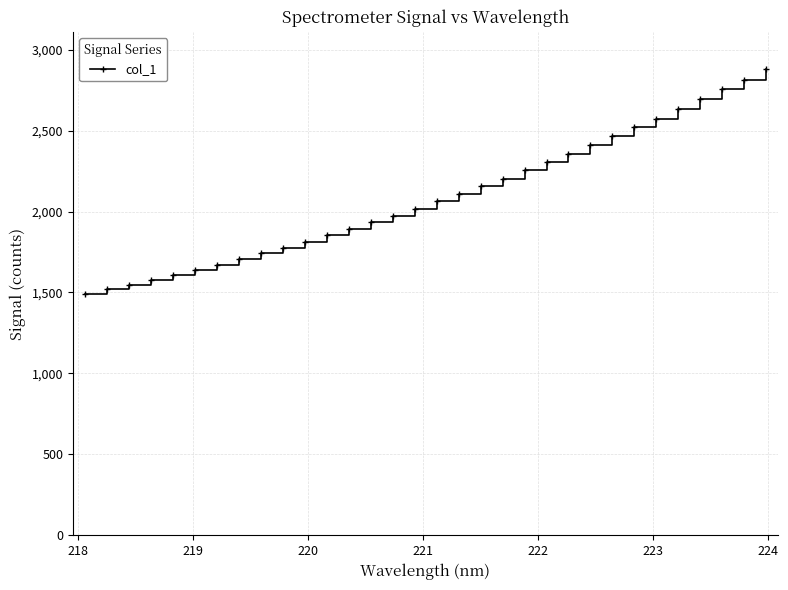

What is the sum of all values?

66973.4